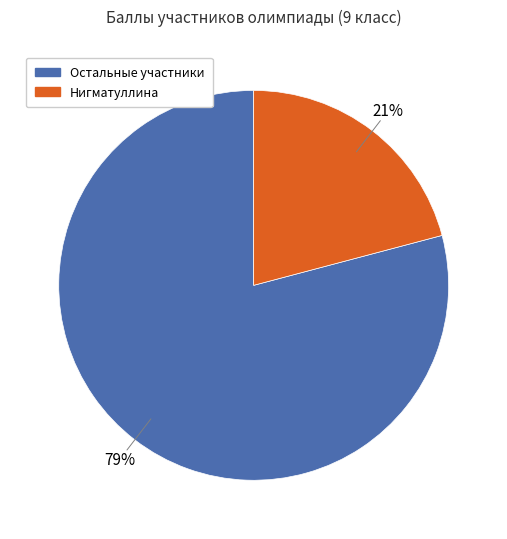

Is there a majority slice in this chart?

Yes